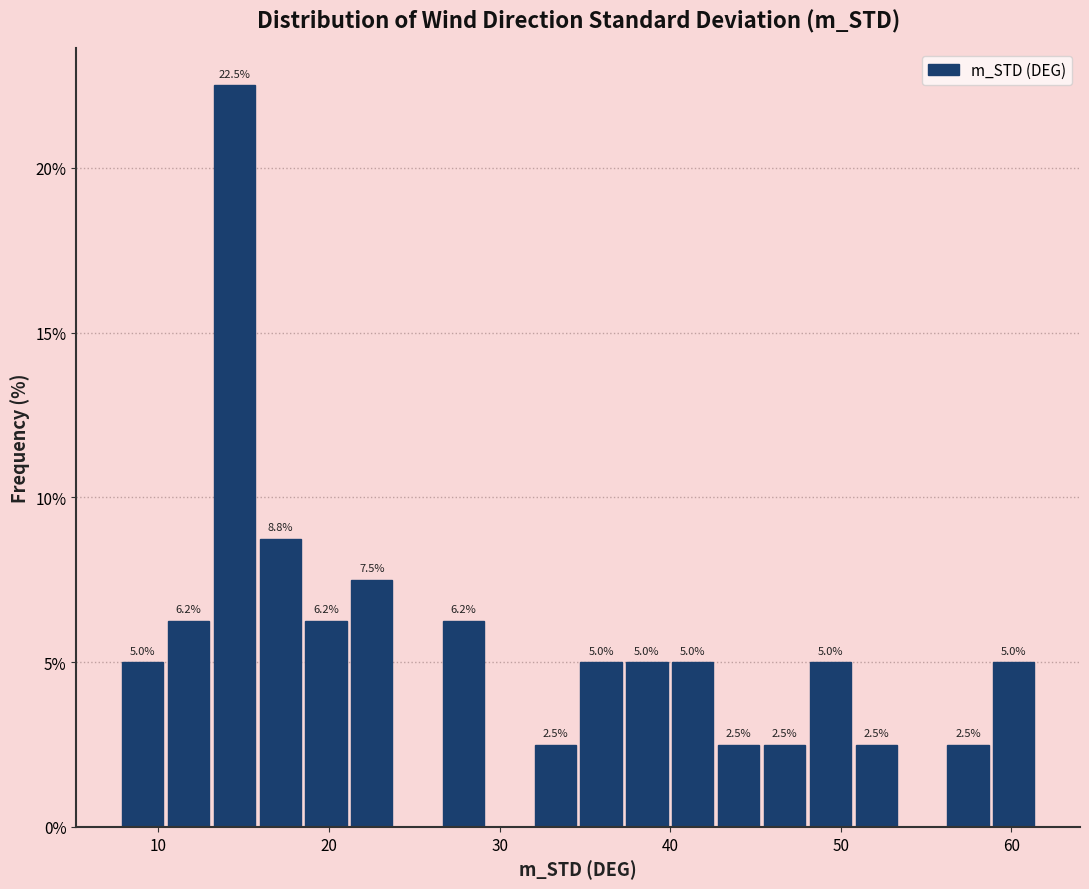

Read against the x-axis, roughly where is the centre of the tallest bar?

14